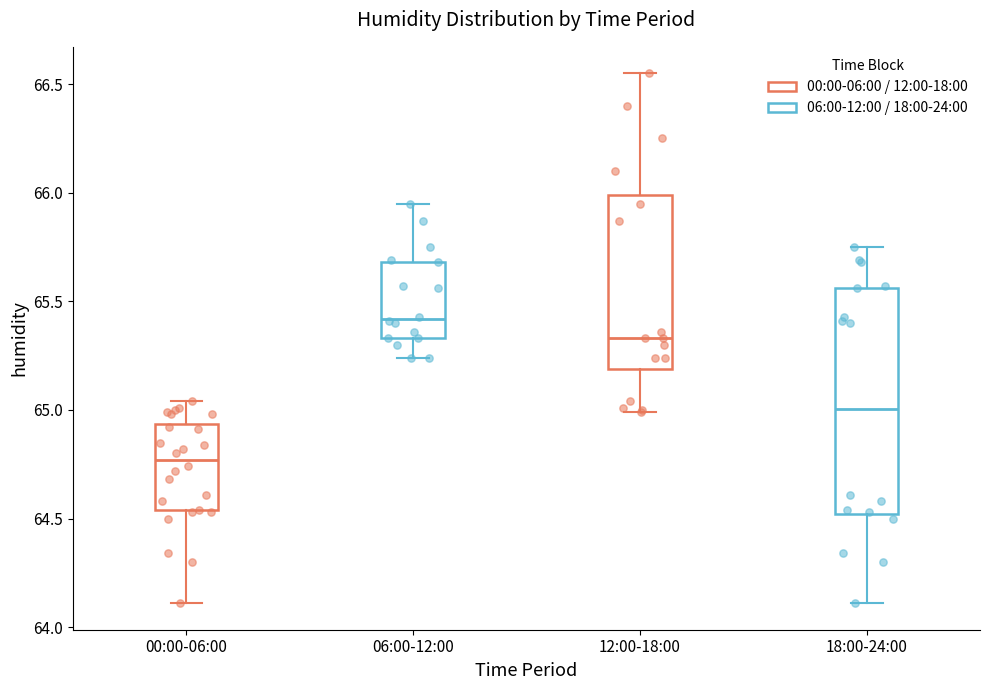

Reading left to right, transcribe this box plot: for each box, give where its median line is, the range the box spans, and where its two whiskers end, as read against the y-axis. The values are not printed on the chart, so give them approximately, as read against the axis.

00:00-06:00: median 64.75, box 64.55 to 64.95, whiskers 64.10 to 65.05
06:00-12:00: median 65.40, box 65.35 to 65.70, whiskers 65.25 to 65.95
12:00-18:00: median 65.35, box 65.20 to 66.00, whiskers 65.00 to 66.55
18:00-24:00: median 65.00, box 64.50 to 65.55, whiskers 64.10 to 65.75